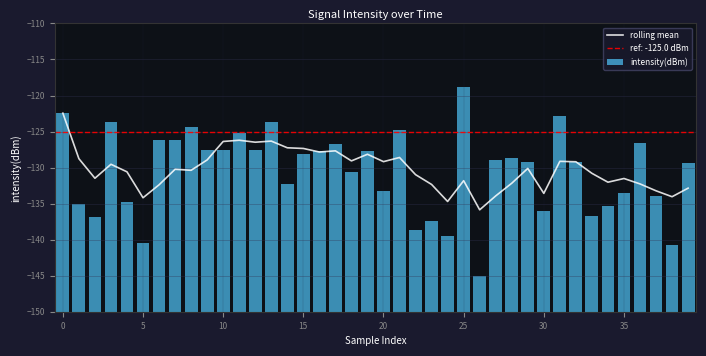

What is the lowest value of the rolling mean series?

-135.9